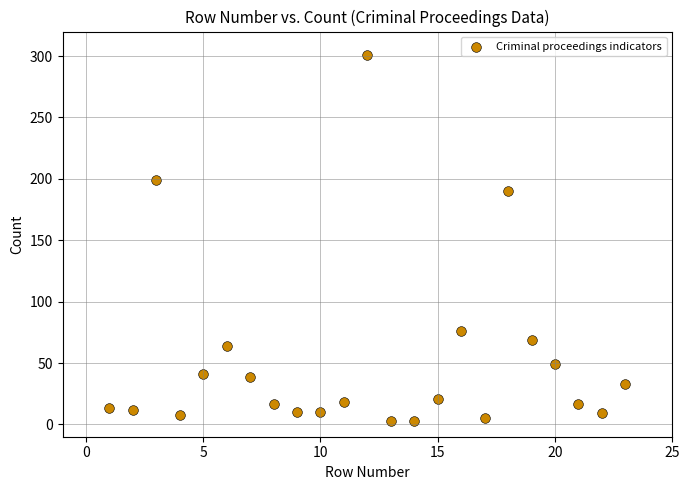

What Y value in the scatter plot is closest to 152?

190